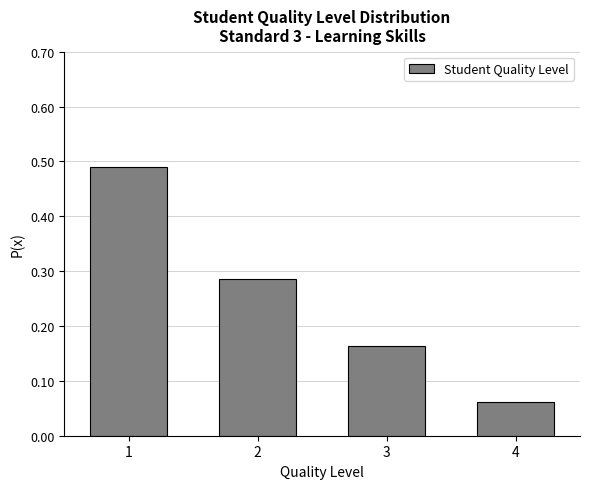

At which label is the value closest to 0?

4